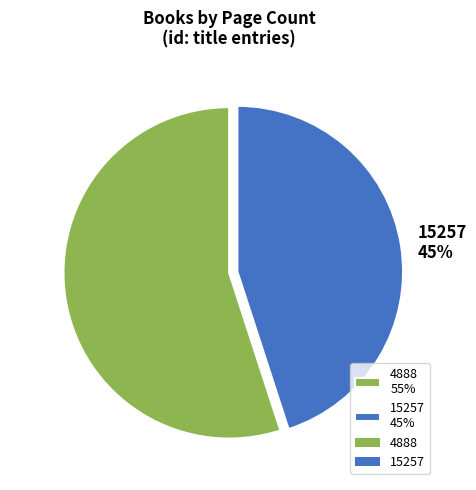

Do 4888 and 15257 together represent more than half of the pie?

Yes